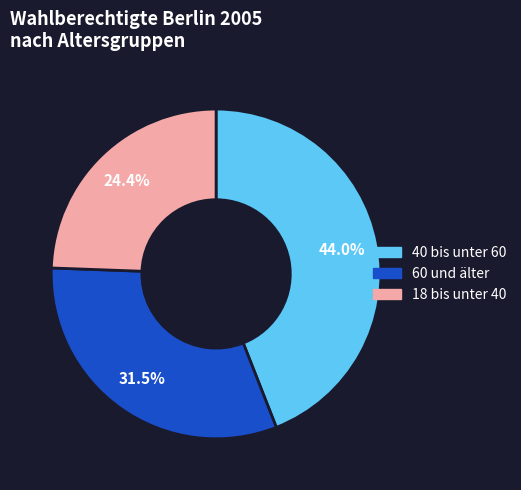

Is there a majority slice in this chart?

No